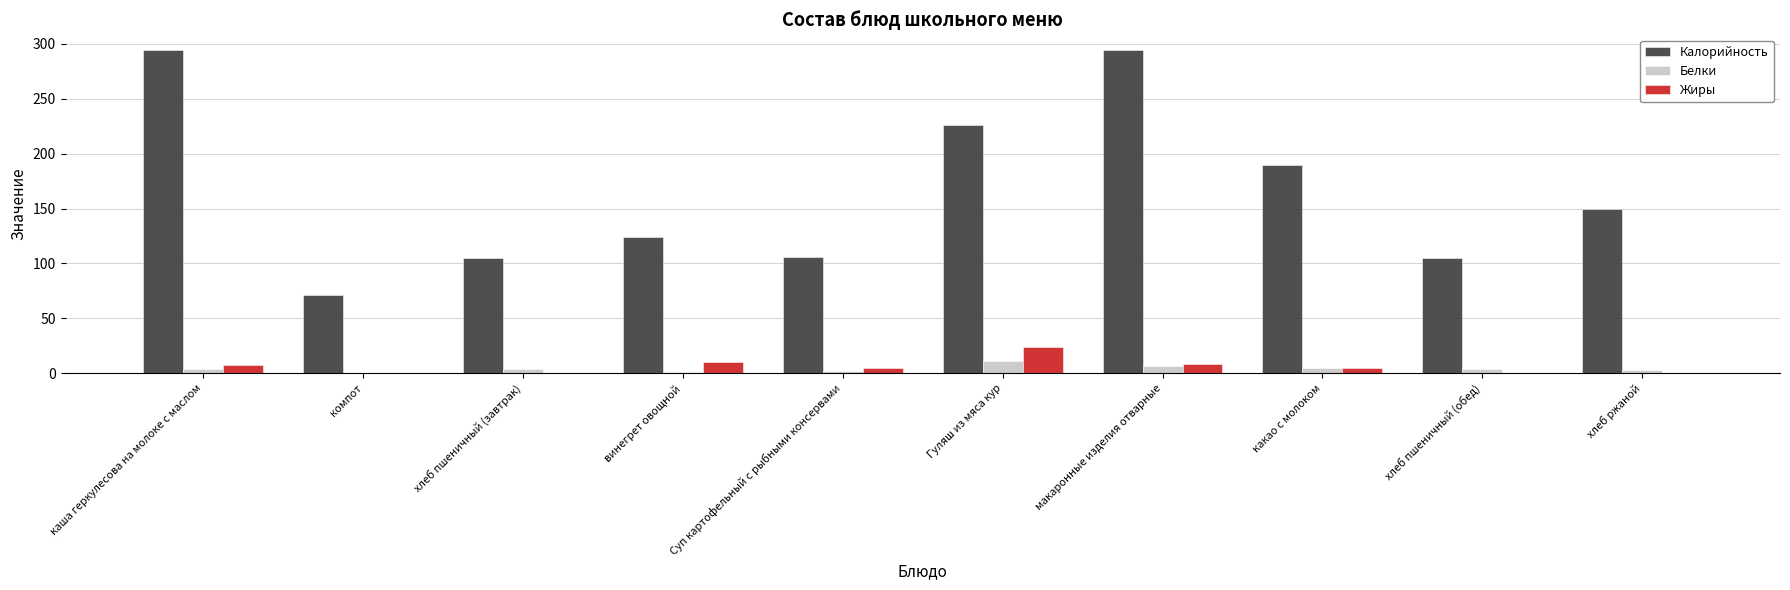

Is it true that Жиры equals 10.1 at винегрет овощной?

True